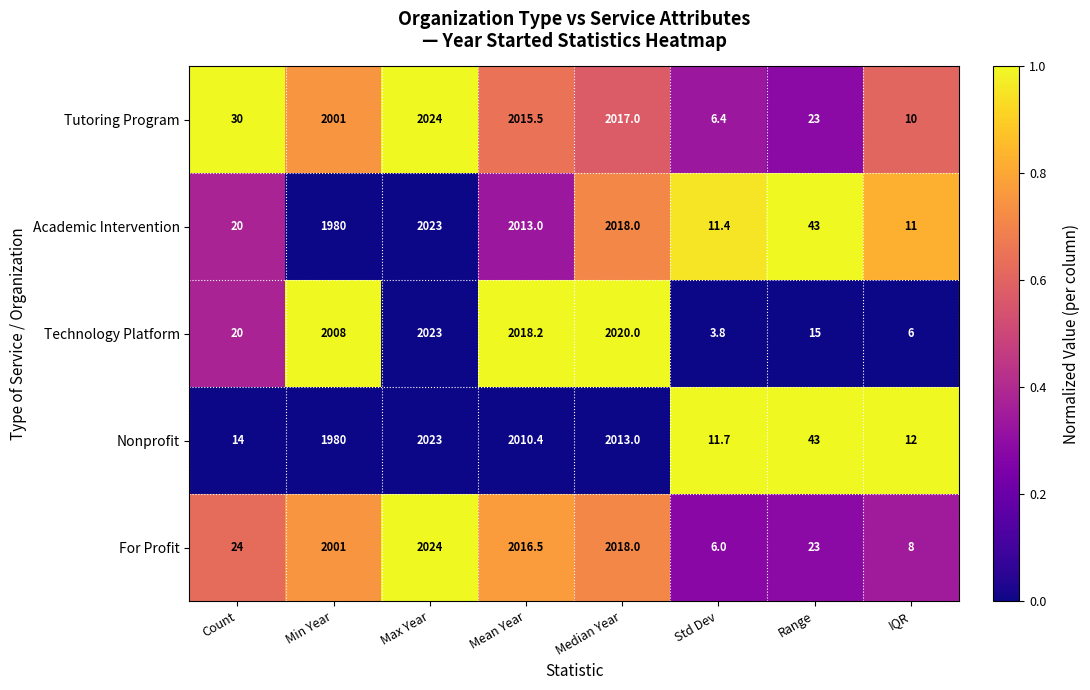

Rank the categories by For Profit value from lowest to highest.

Std Dev, IQR, Range, Count, Min Year, Mean Year, Median Year, Max Year